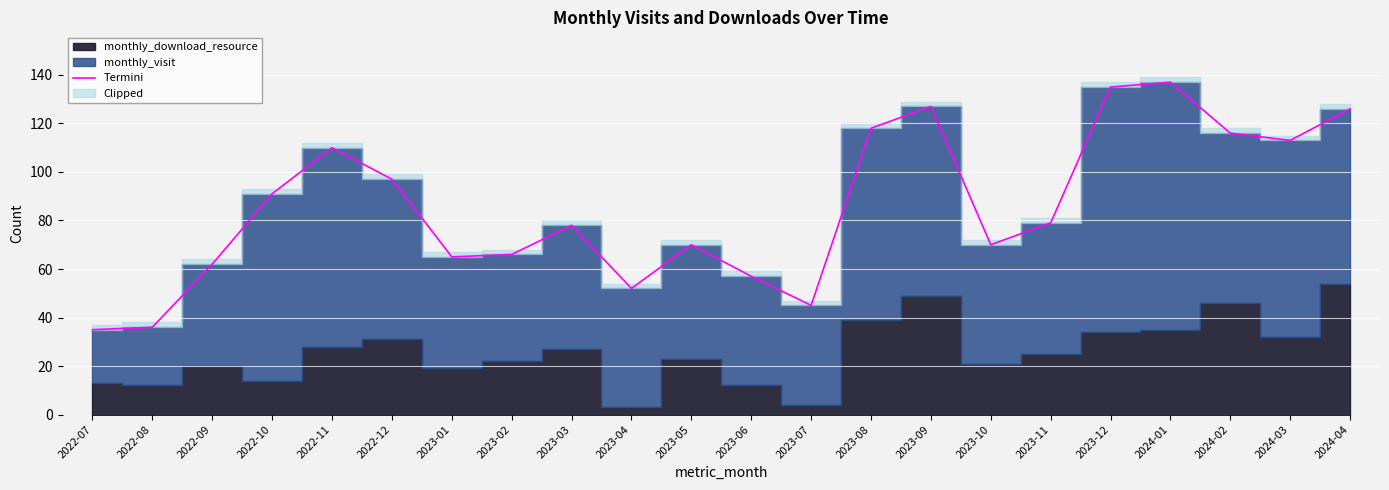

What is the ratio of the value at 2024-04 to the value at 2022-12?

1.3